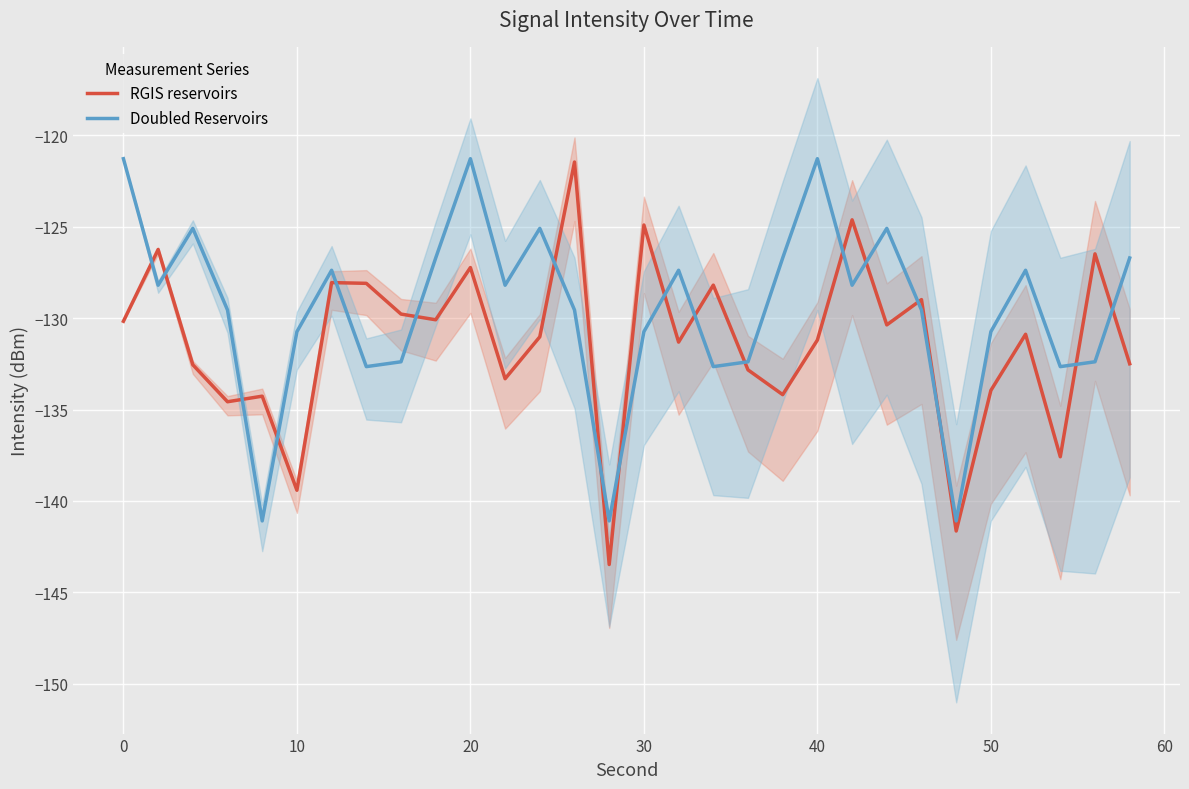

The Doubled Reservoirs series shows -182.6 at 30. True or false?

False